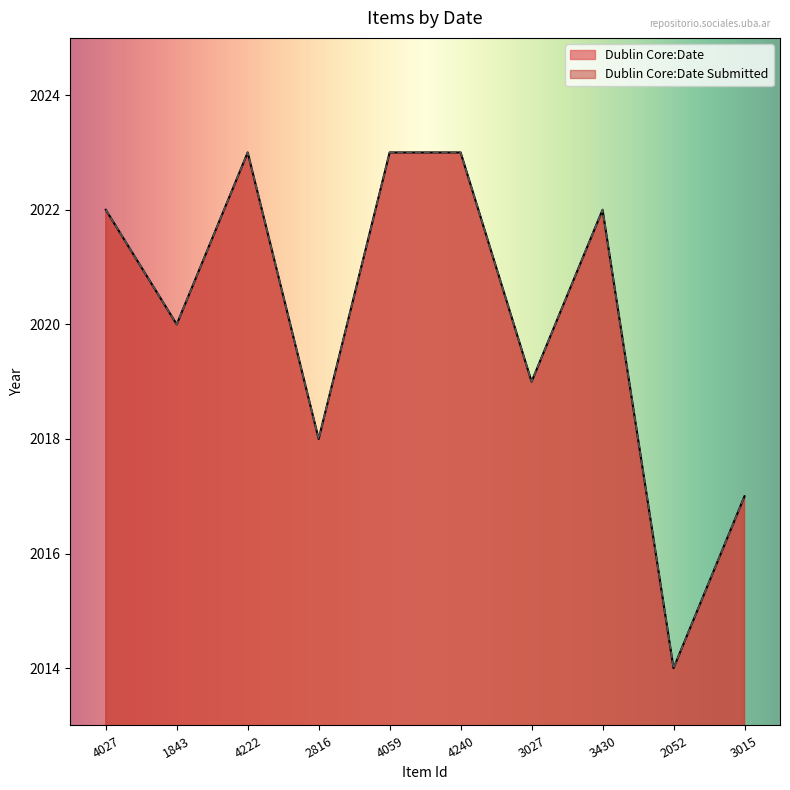

What is the difference between the maximum and minimum values in the Dublin Core:Date Submitted series?

9